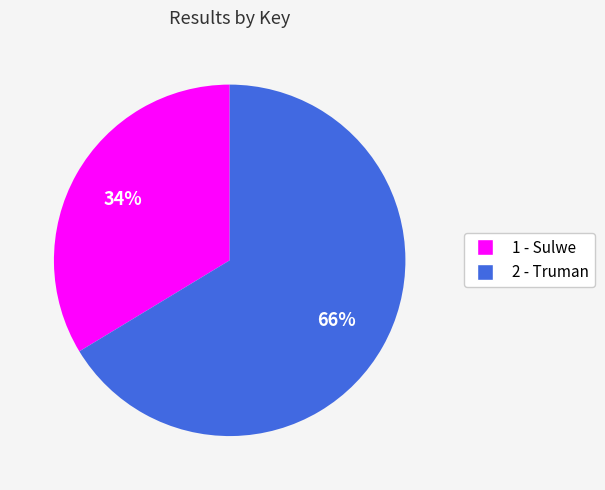

To the nearest percent, what is the average slice percentage?

50%